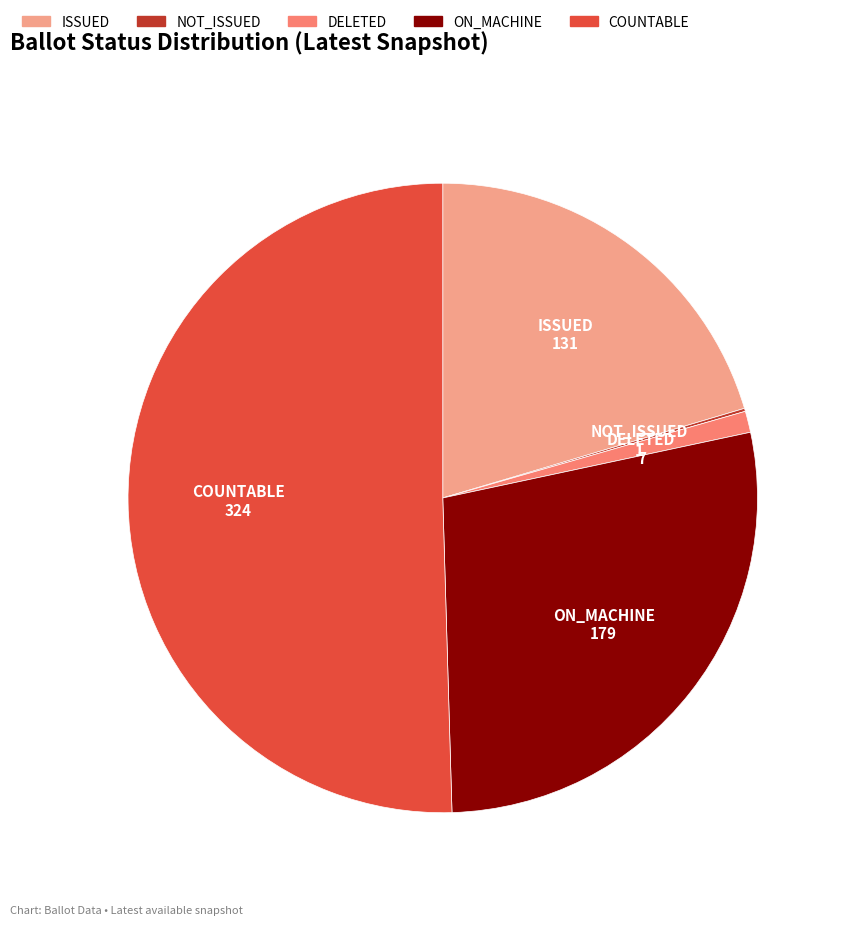

Combined, do DELETED and ISSUED account for over 50%?

No